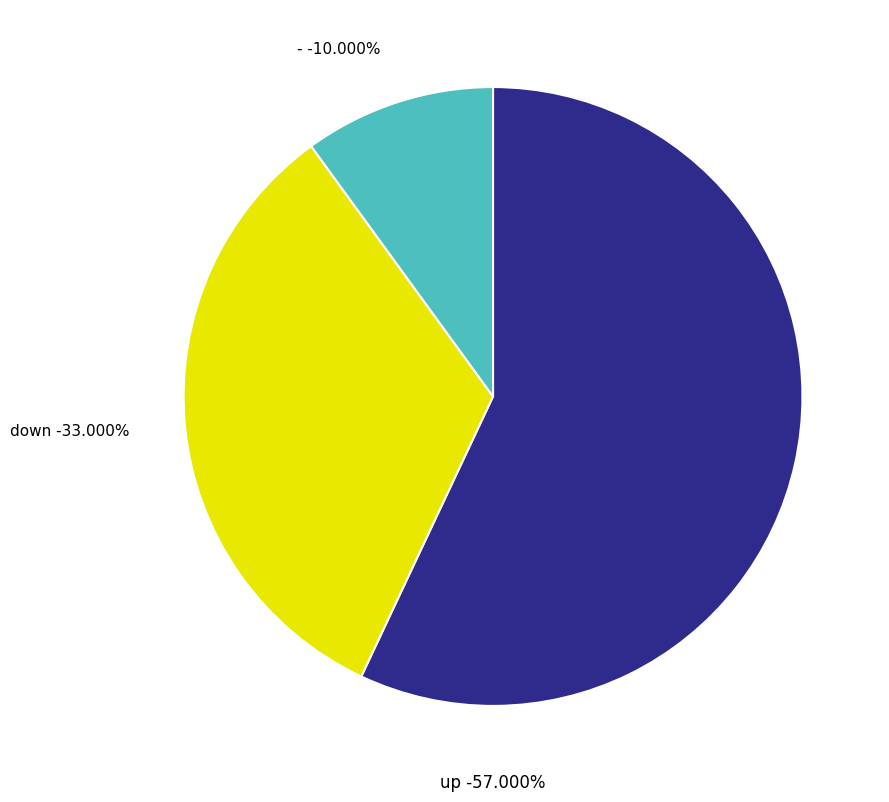

Which category accounts for the majority?

up